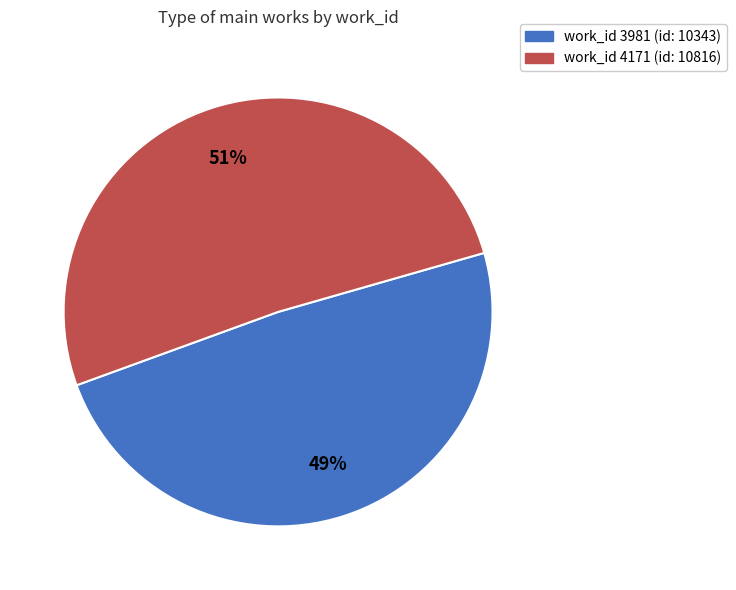

To the nearest percent, what is the difference between the largest and smallest slice percentages?

2%